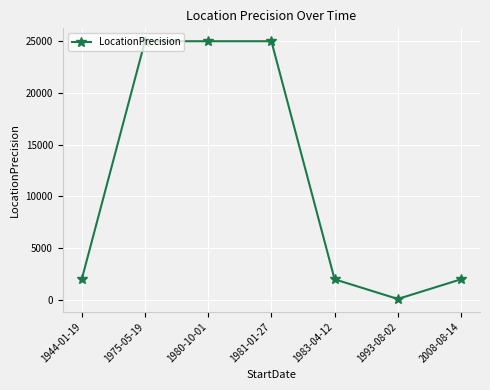

What is the change in value from 1981-01-27 to 2008-08-14?

-23000